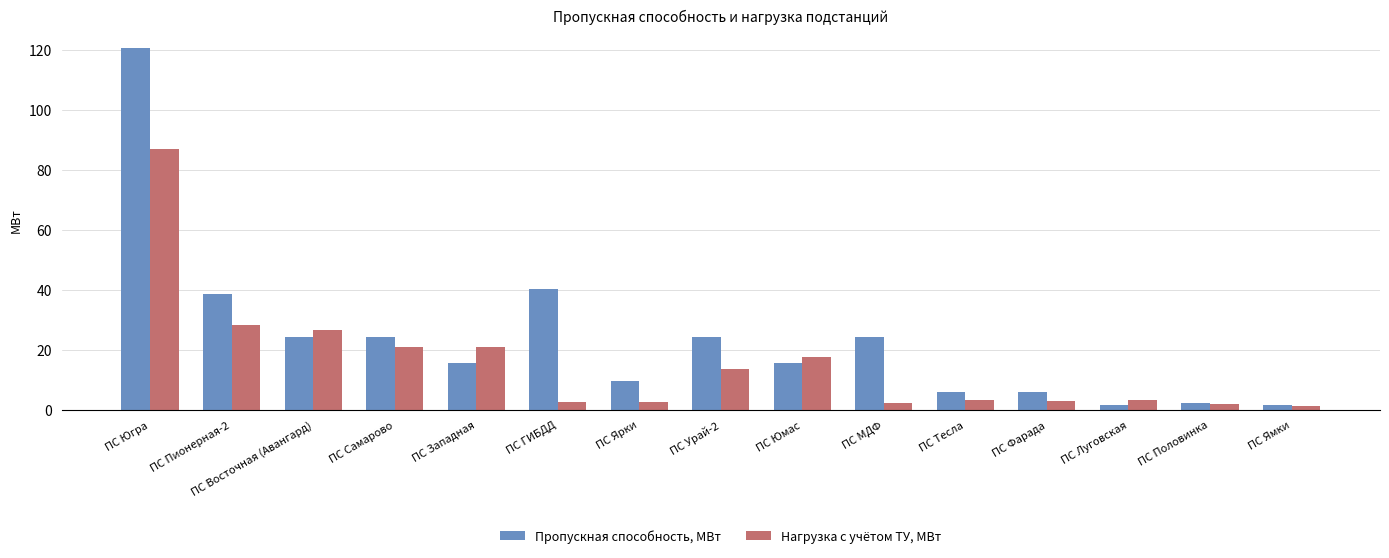

What is the label of the 5th bar from the right?

ПС Тесла